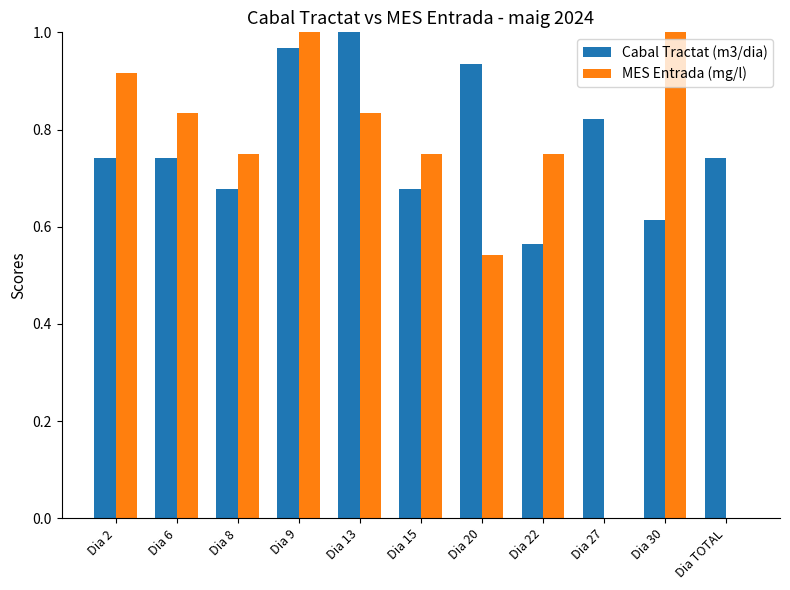

Which series has the largest total across all categories?

Cabal Tractat (m3/dia)